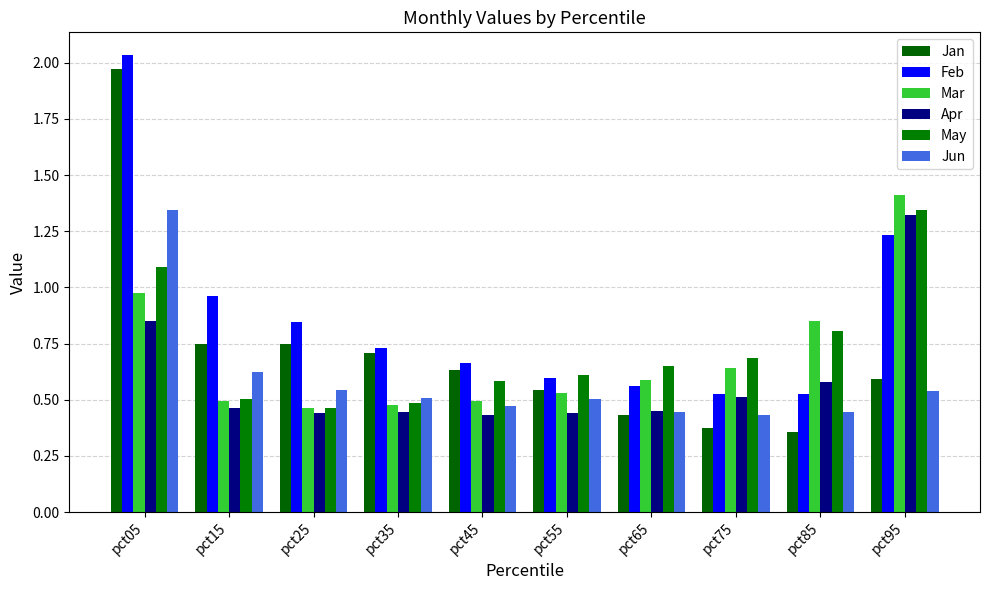

List the series in order of their peak value, highest first.

Feb, Jan, Mar, May, Jun, Apr